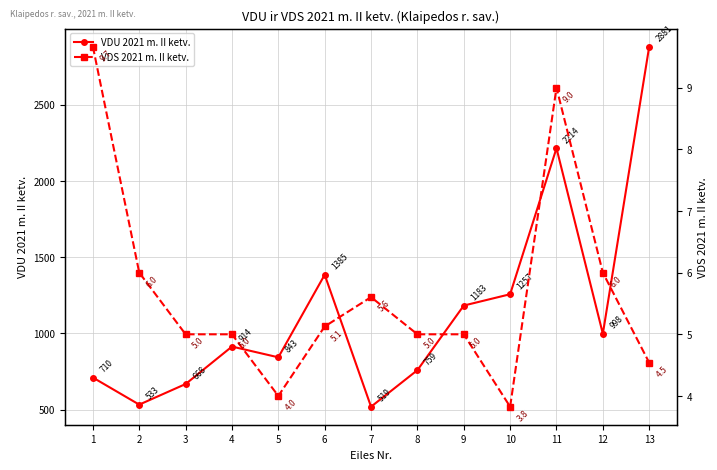

Which has a higher value, 3 or 12?

12